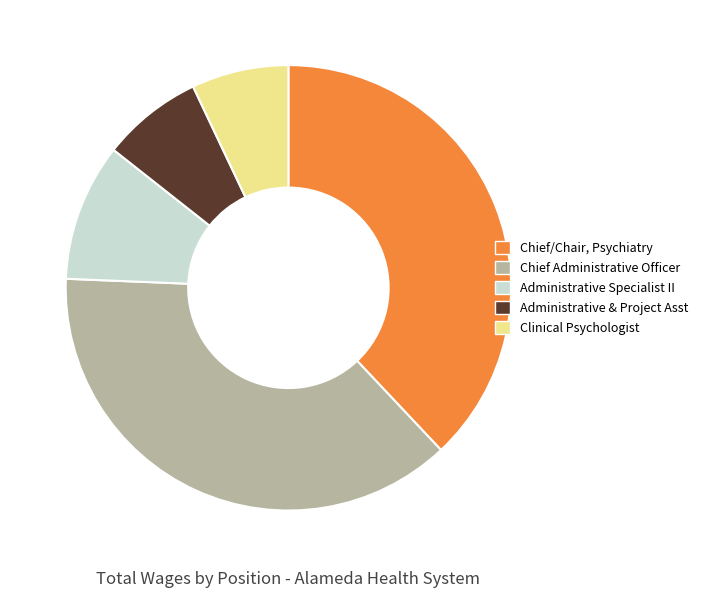

Is the sum of Chief/Chair, Psychiatry and Clinical Psychologist greater than half?

No